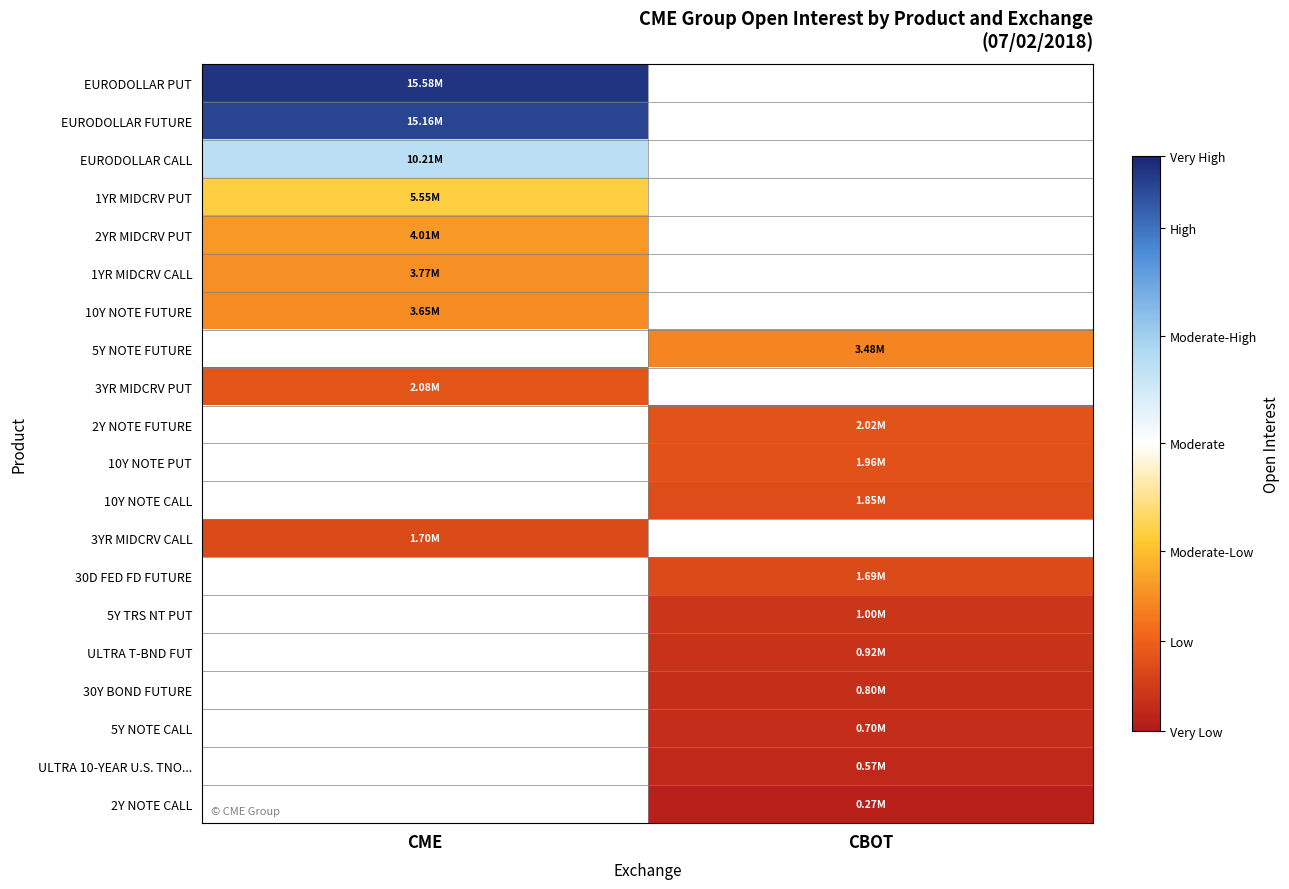

List the labels in order of 10Y NOTE FUTURE value, largest first.

CME, CBOT